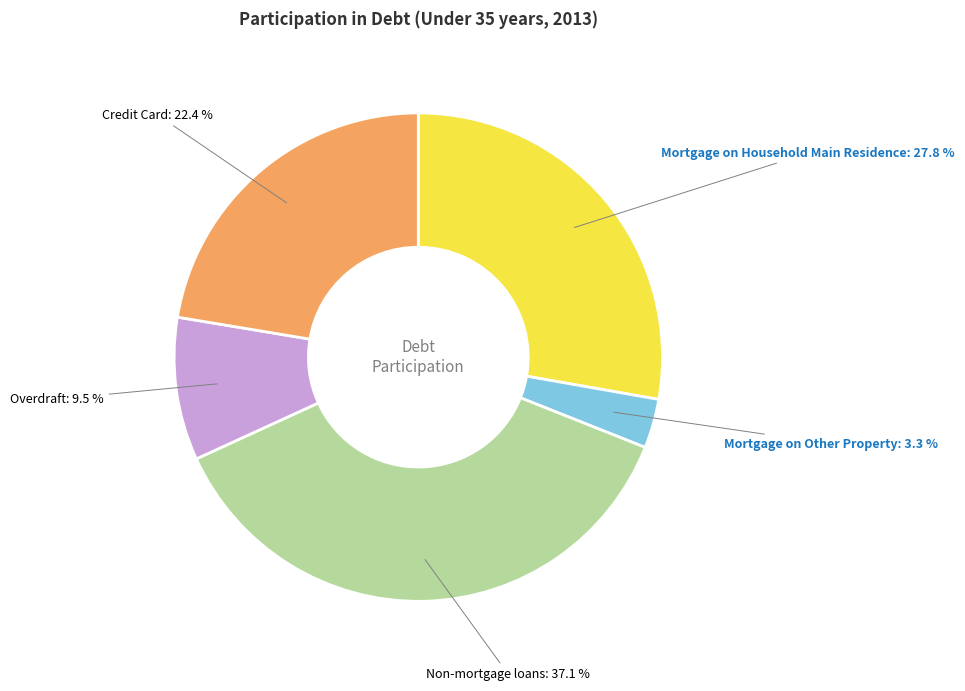

Is there any slice that represents more than half of the pie?

No